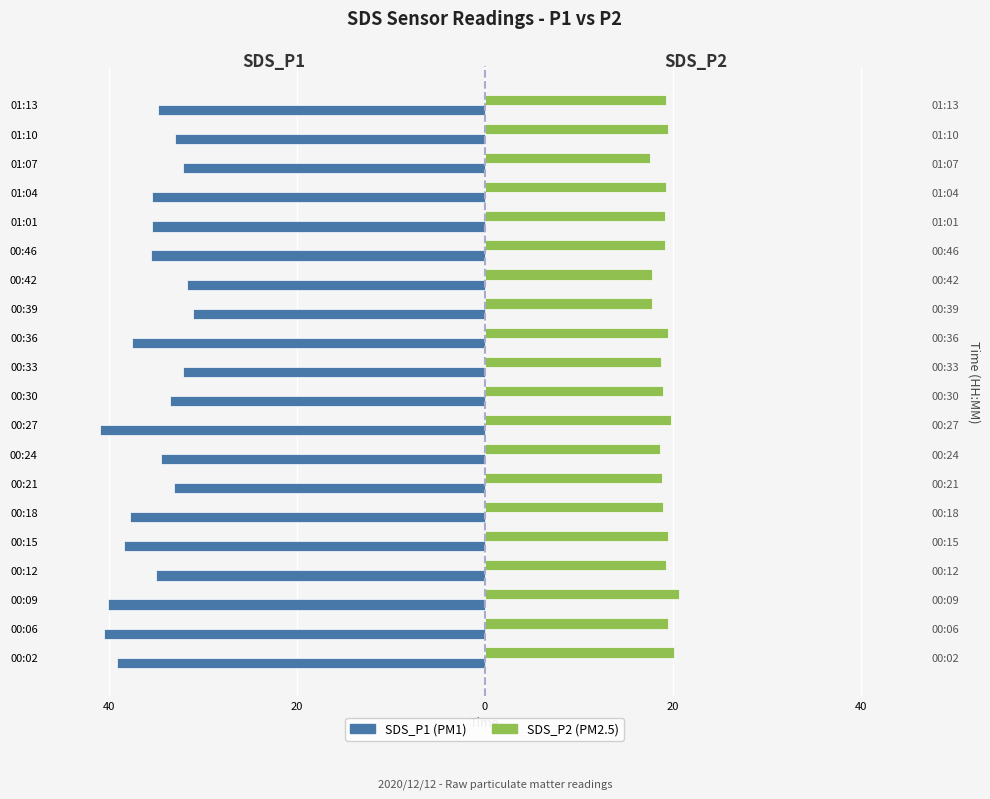

Reading left to right, extract all data points from this chart.

SDS_P1: -39.1	-40.5	-40.0	-34.9	-38.3	-37.8	-33.1	-34.4	-40.9	-33.4	-32.1	-37.5	-31.0	-31.7	-35.5	-35.4	-35.3	-32.1	-32.9	-34.7
SDS_P2: 20.2	19.5	20.7	19.3	19.5	19.0	18.8	18.6	19.8	19.0	18.8	19.5	17.8	17.8	19.2	19.2	19.3	17.6	19.5	19.3